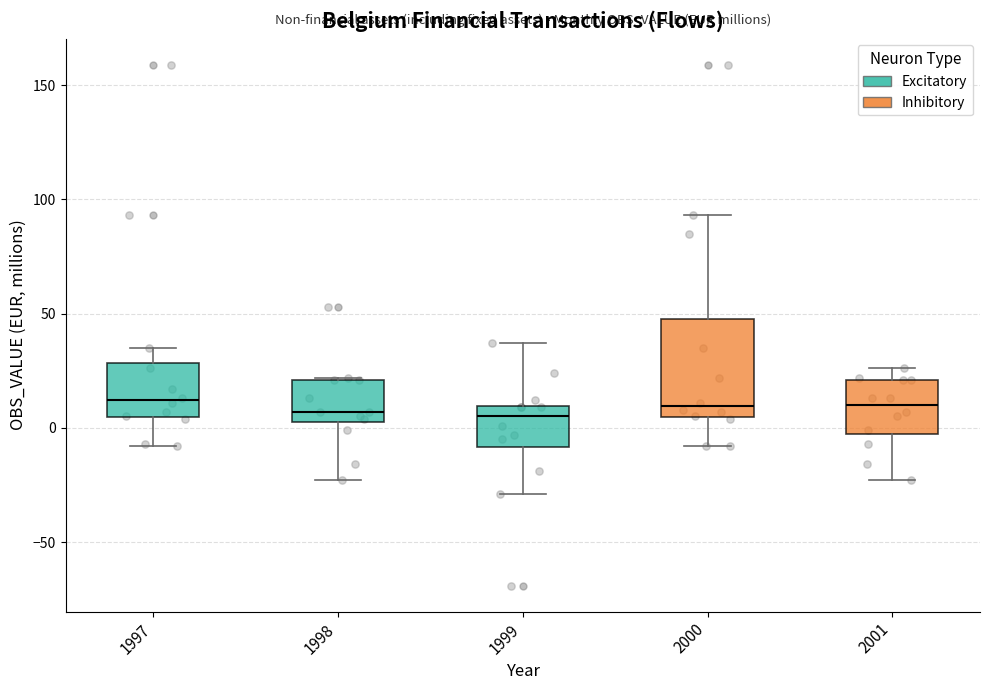

Where is the upper edge of the box at x = 1998 on the y-axis? The values are not printed on the chart, so give them approximately, as read against the axis.

20